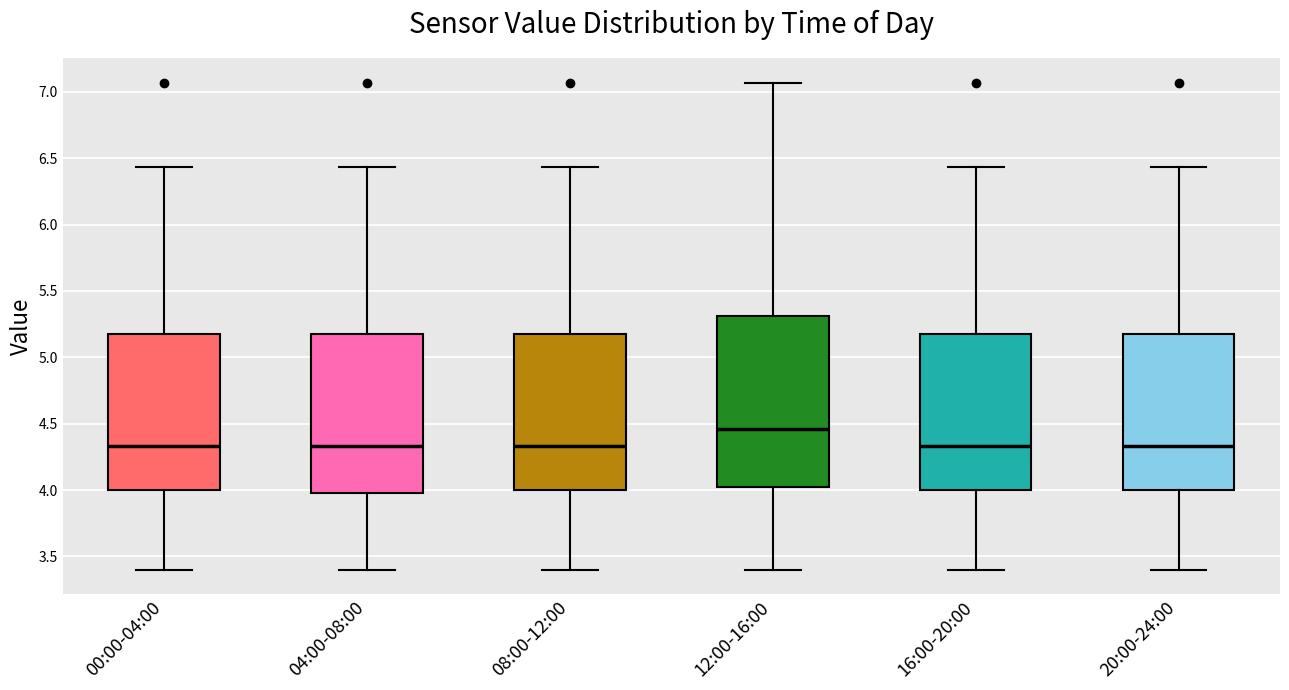

Which box's median line is the highest?

12:00-16:00